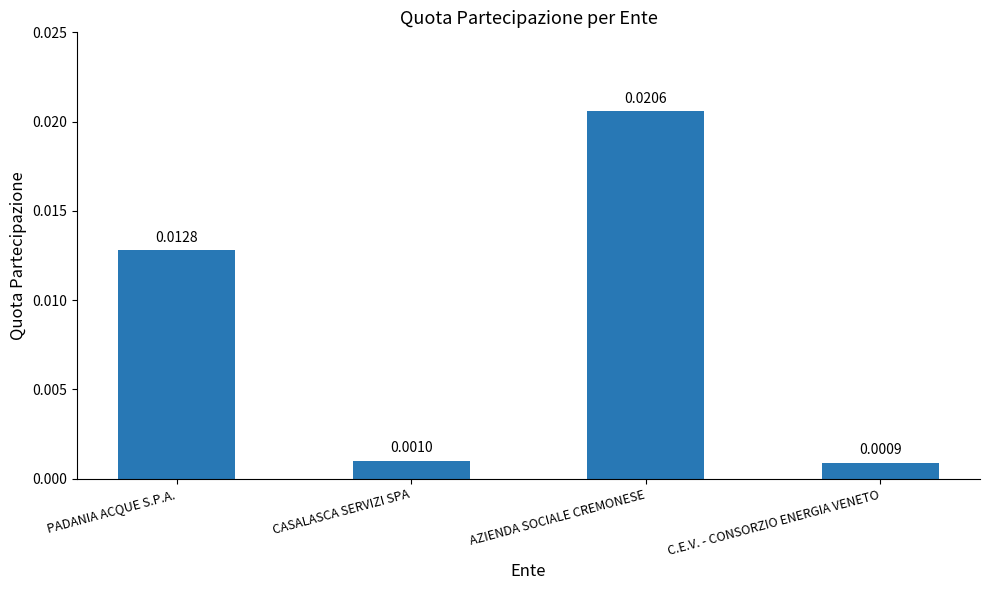

What is the label of the 2nd bar from the left?

CASALASCA SERVIZI SPA